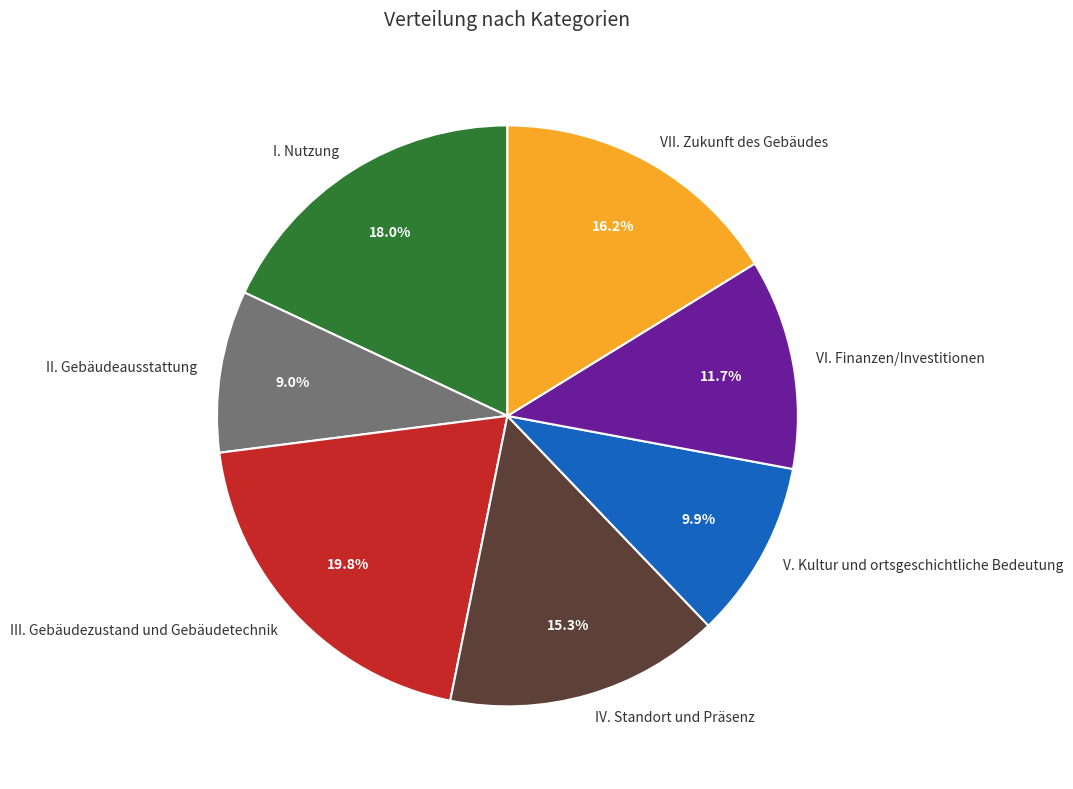

To the nearest percent, what is the difference between the largest and smallest slice percentages?

11%